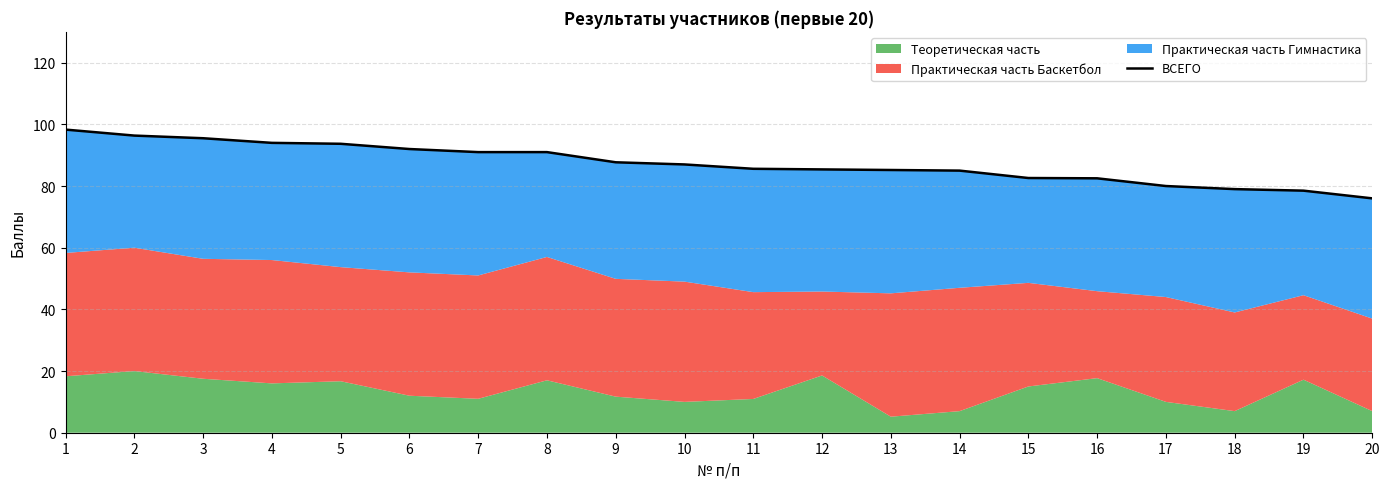

What is the value of the 4th point from the left?

94.0